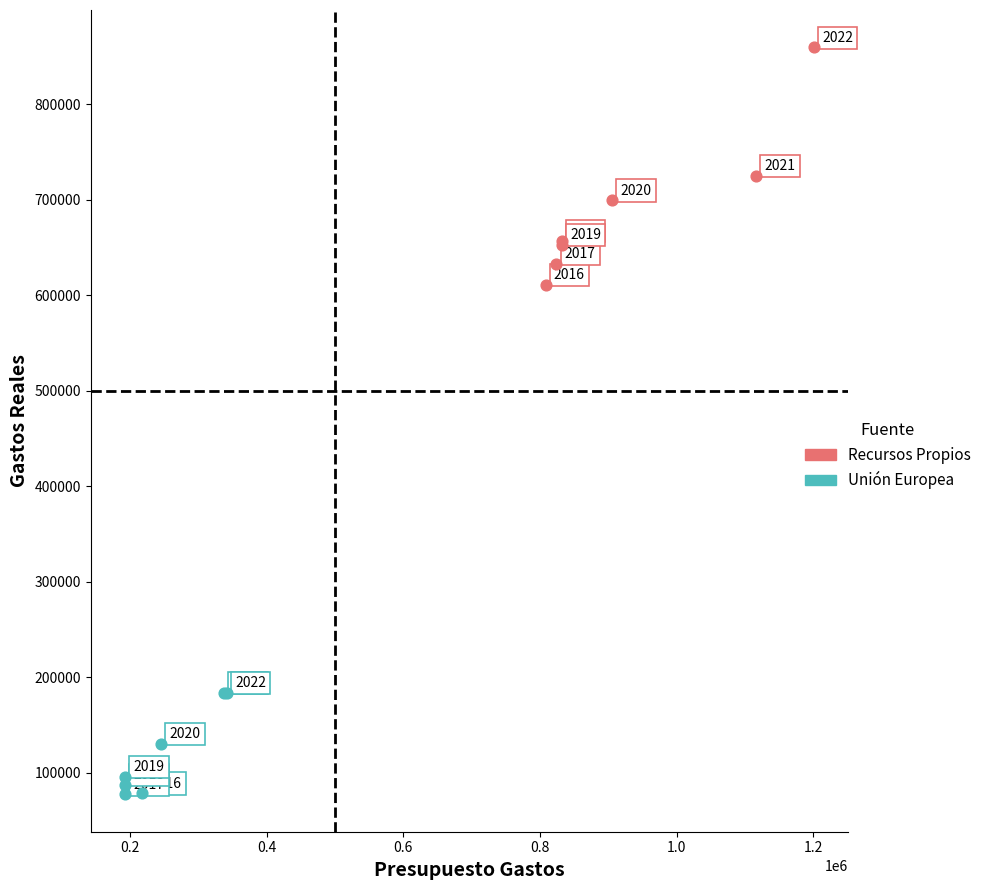

Which series has the widest spread of Y values?

Recursos Propios